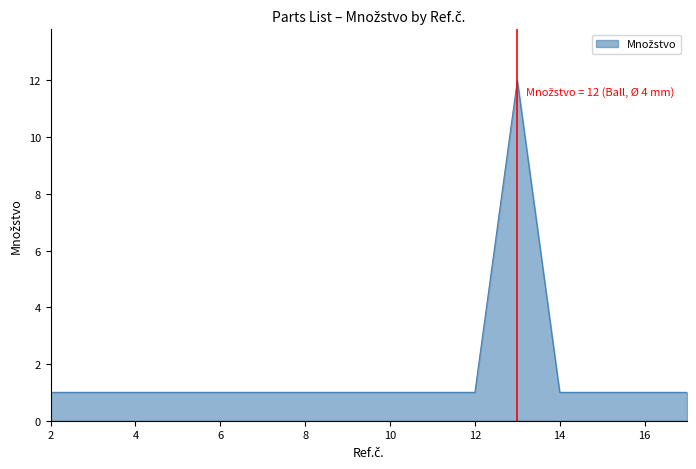

What is the difference between the maximum and minimum values?

11